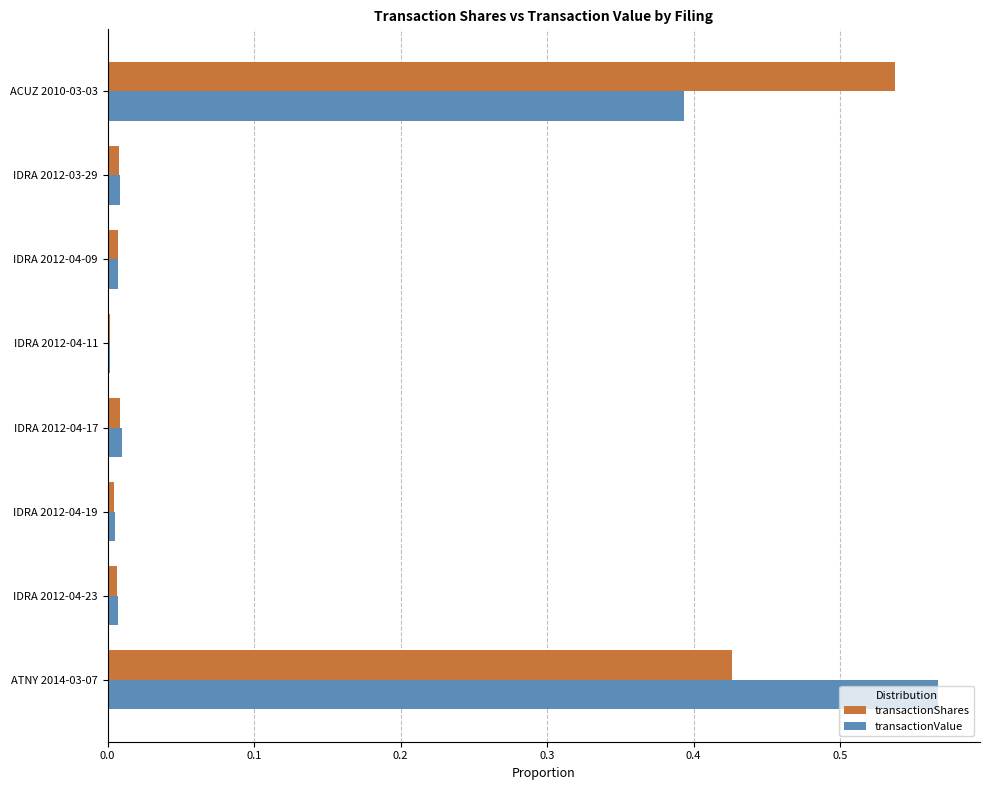

Which series has the largest range (max minus min)?

transactionValue